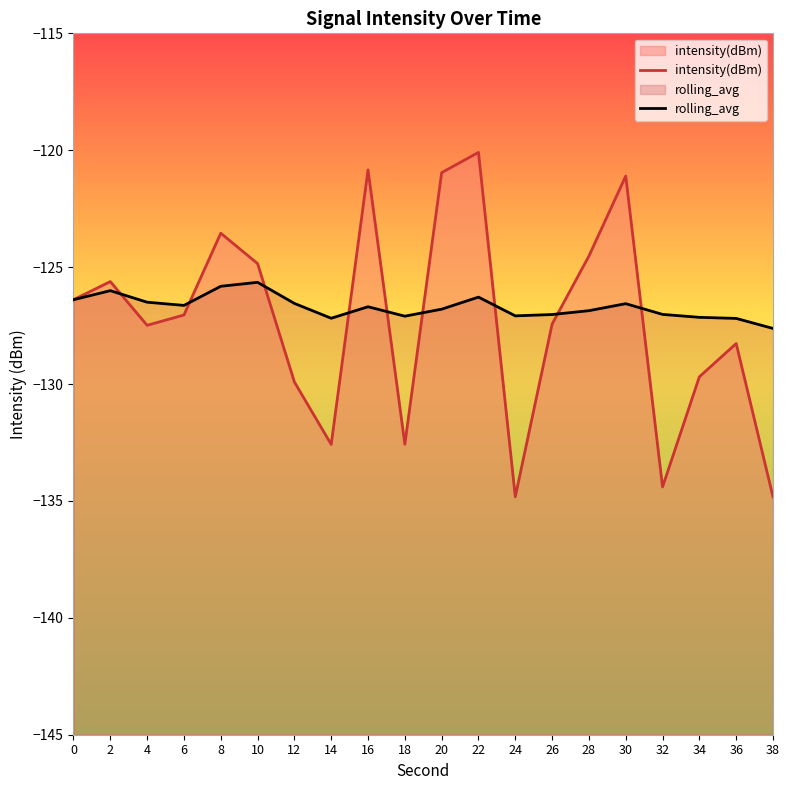

Reading left to right, transcribe all the data shown in this chart.

intensity(dBm): 0=-126.4	2=-125.6	4=-127.5	6=-127.0	8=-123.5	10=-124.8	12=-129.9	14=-132.6	16=-120.8	18=-132.6	20=-121.0	22=-120.1	24=-134.8	26=-127.4	28=-124.5	30=-121.1	32=-134.4	34=-129.7	36=-128.3	38=-134.8
rolling_avg: 0=-126.4	2=-126.0	4=-126.5	6=-126.6	8=-125.8	10=-125.6	12=-126.6	14=-127.2	16=-126.7	18=-127.1	20=-126.8	22=-126.3	24=-127.1	26=-127.0	28=-126.9	30=-126.6	32=-127.0	34=-127.1	36=-127.2	38=-127.6